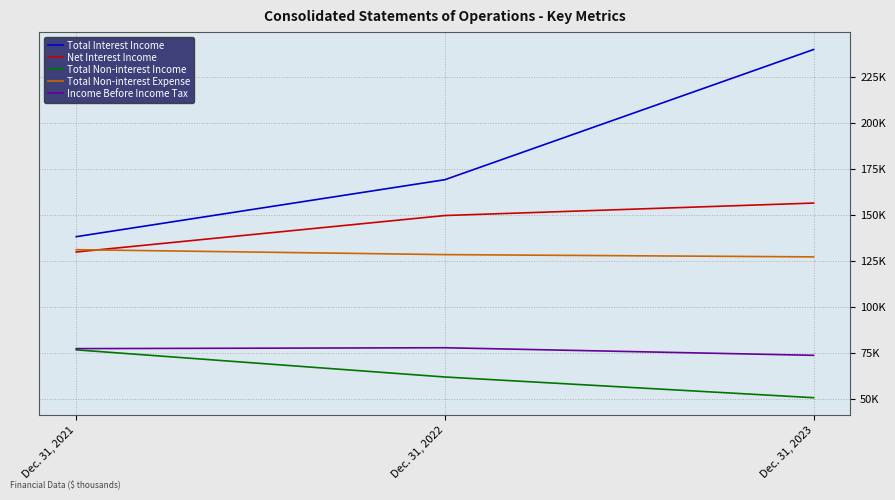

What is the maximum value for Total Non-interest Expense?

131023